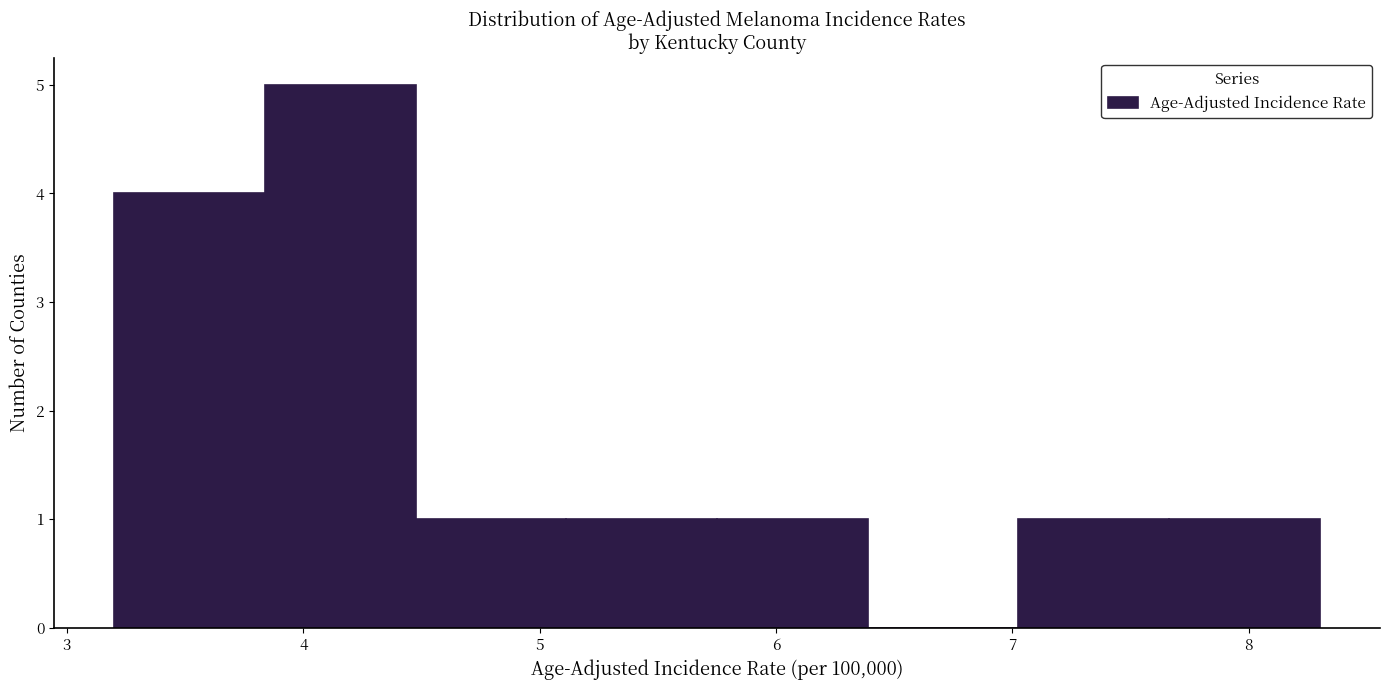

Reading left to right, transcribe this chart: for each bar, give the range it covers on the x-axis and its height. Neither the bar edges nor the heights are printed on the chart, so give them approximately, as read against the axes.

3.2 to 3.8: 4
3.8 to 4.5: 5
4.5 to 5.1: 1
5.1 to 5.8: 1
5.8 to 6.4: 1
6.4 to 7.0: 0
7.0 to 7.7: 1
7.7 to 8.3: 1